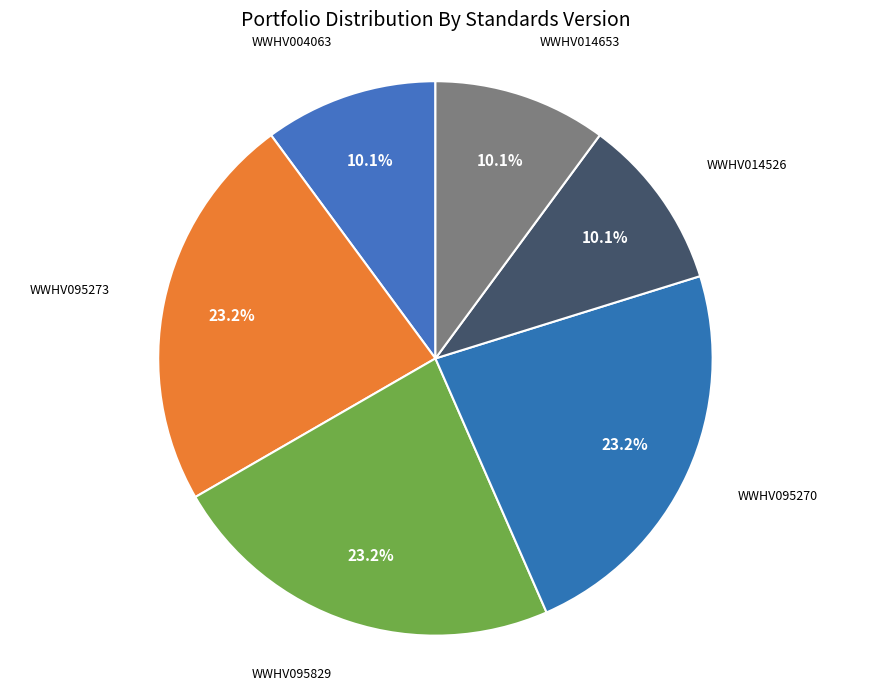

How many segments does this pie chart have?

6